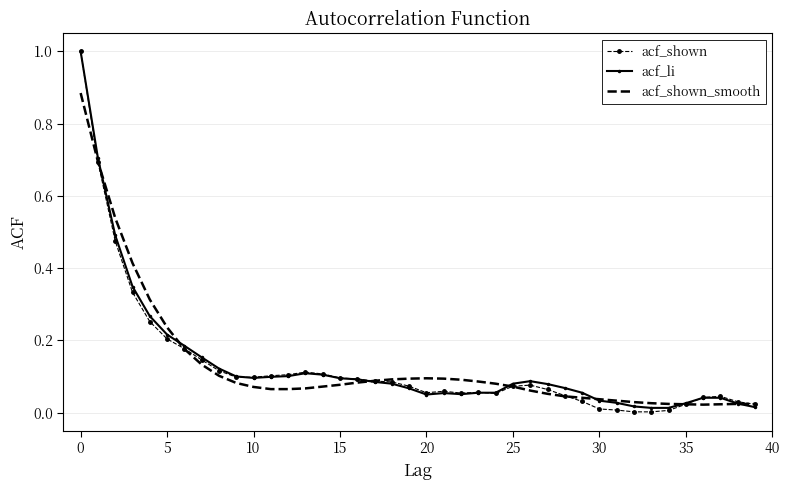

What is the highest value of the acf_li series?

1.0